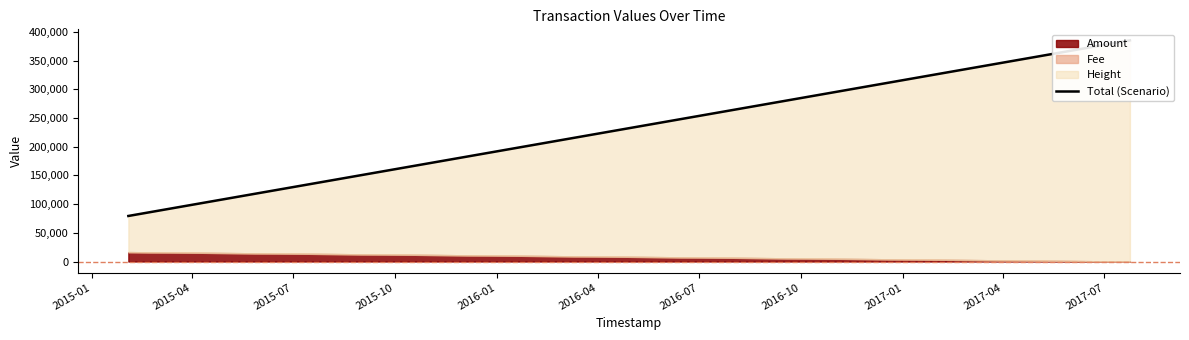

What is the value of the 1st point from the left?

79323